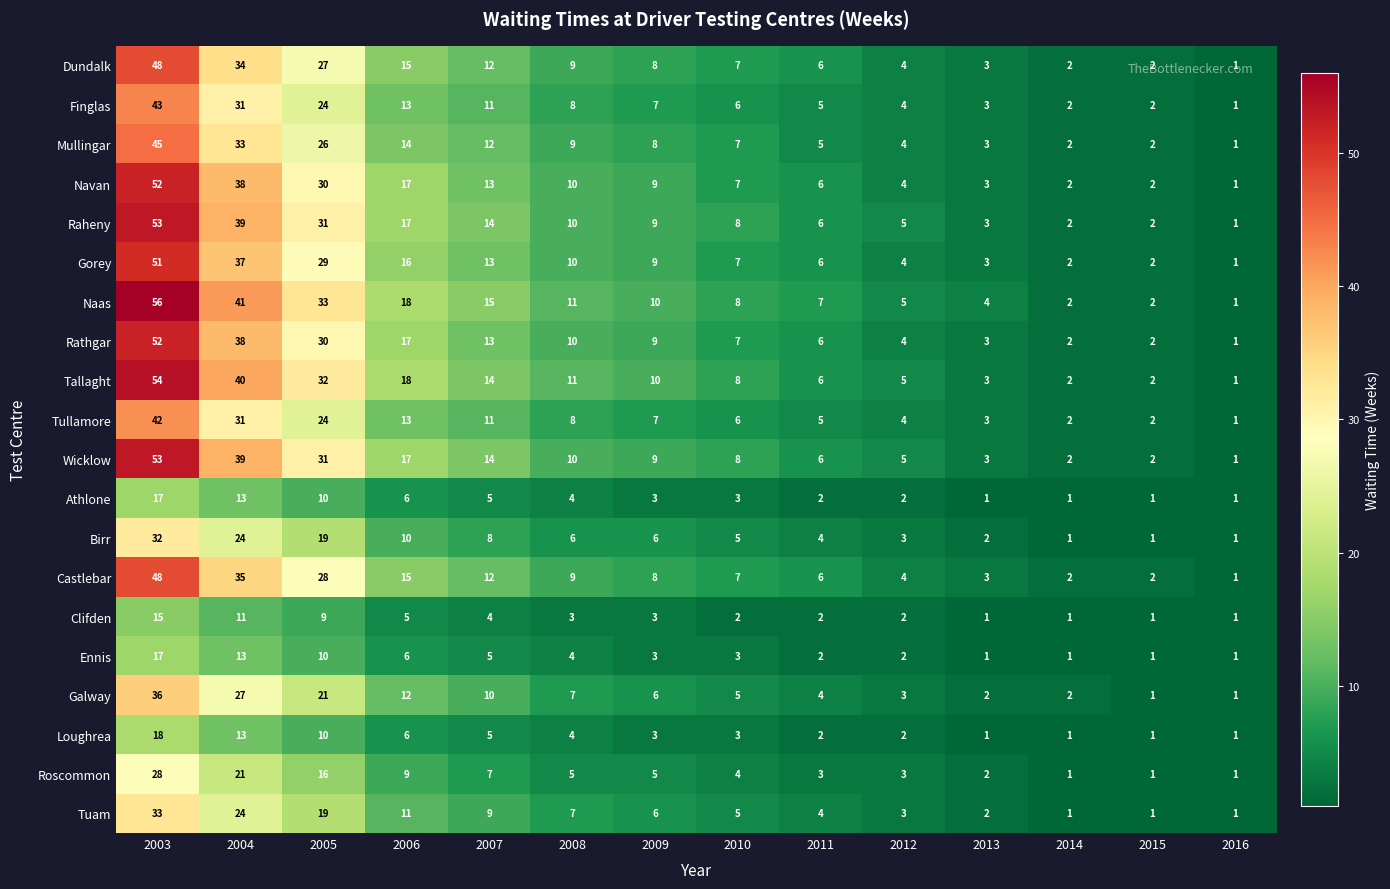

Which series has the widest spread of values?

Naas